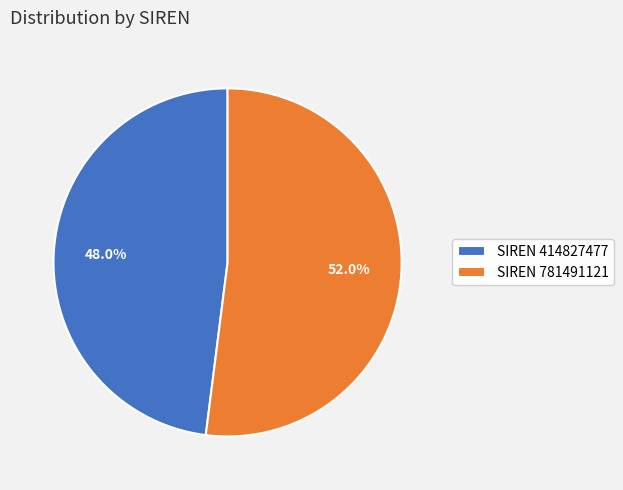

Count the number of slices in the pie.

2